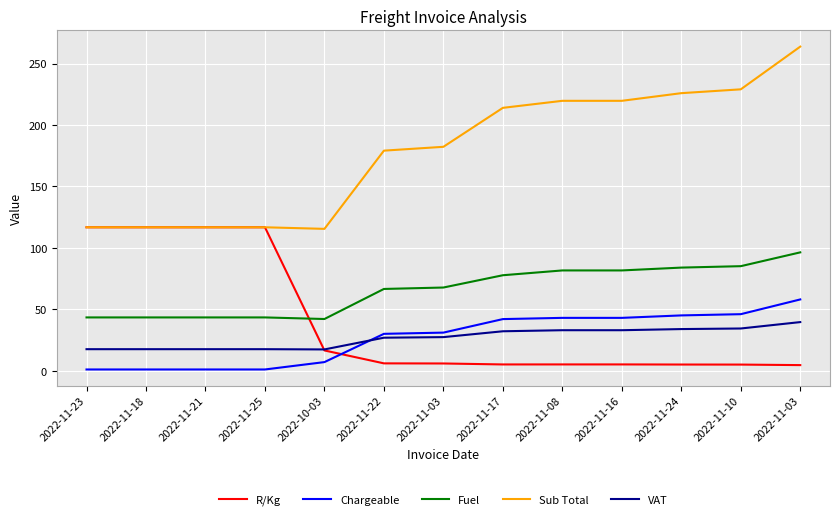

At which category is the sum across all series the highest?

2022-11-03